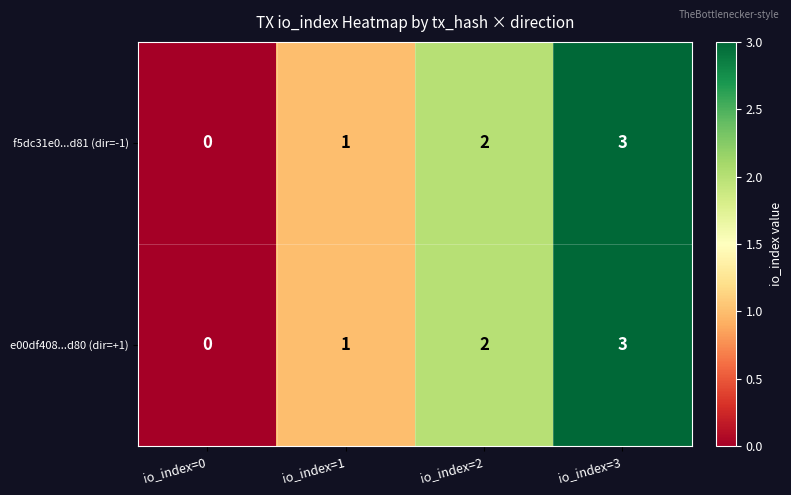

At which category is the sum across all series the highest?

io_index=3